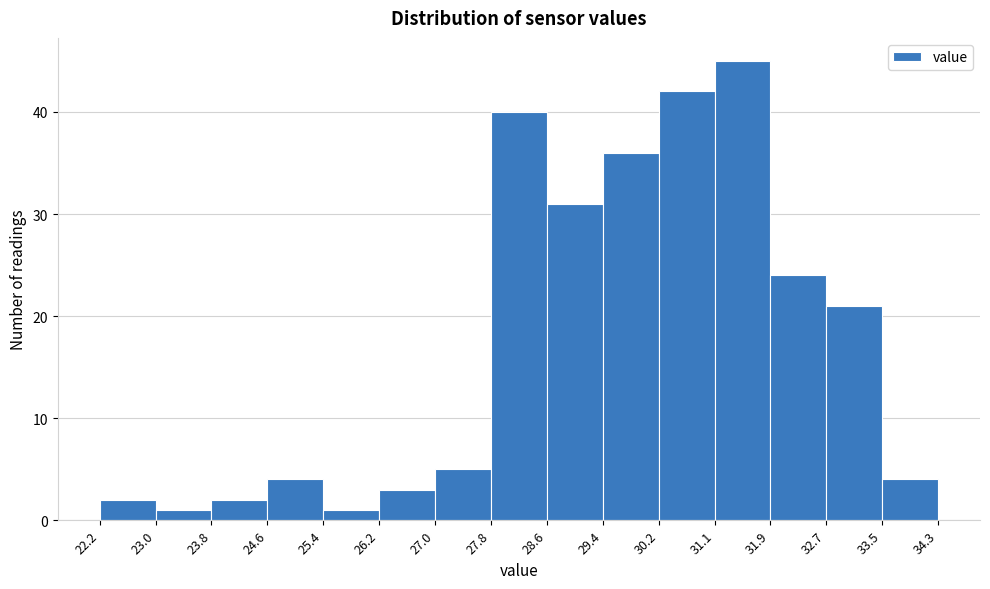

Reading left to right, transcribe this chart: for each bar, give the range it covers on the x-axis and its height. The values are not printed on the chart, so give them approximately, as read against the axis.

22.2 to 23.0: 2
23.0 to 23.8: 1
23.8 to 24.6: 2
24.6 to 25.4: 4
25.4 to 26.2: 1
26.2 to 27.0: 3
27.0 to 27.8: 5
27.8 to 28.6: 40
28.6 to 29.4: 31
29.4 to 30.2: 36
30.2 to 31.1: 42
31.1 to 31.9: 45
31.9 to 32.7: 24
32.7 to 33.5: 21
33.5 to 34.3: 4